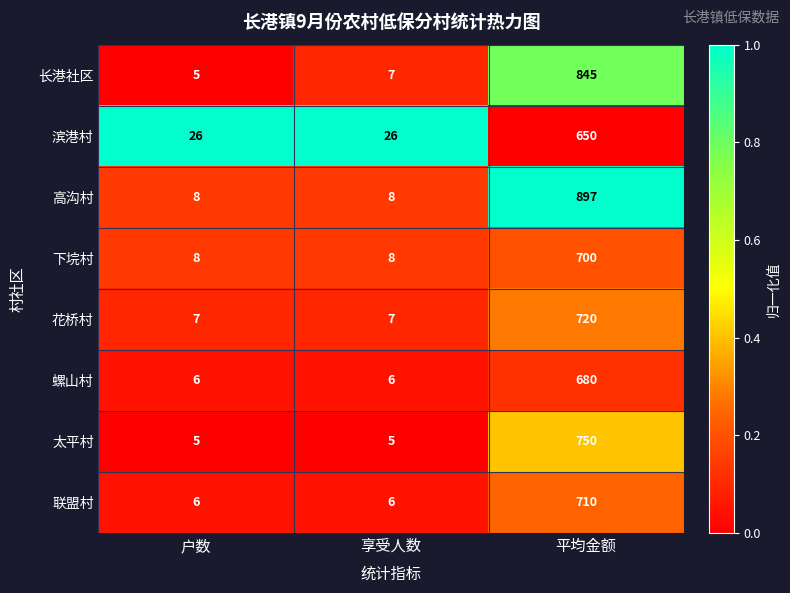

Which category has the highest value in the 长港社区 series?

平均金额